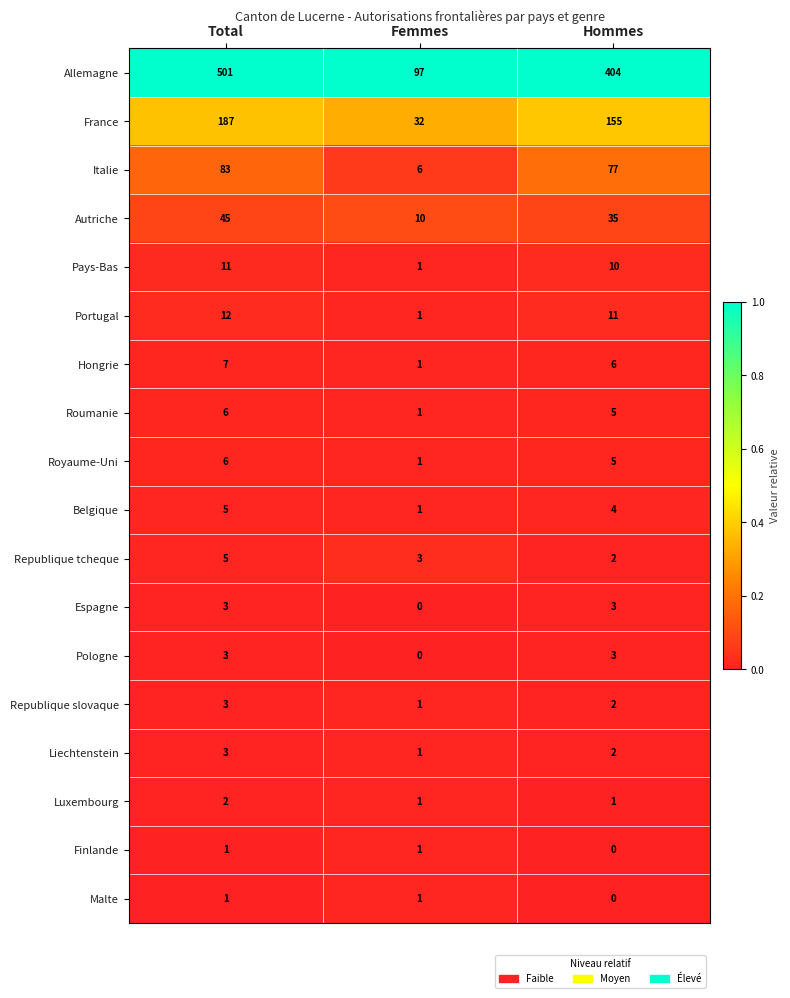

What is the difference between the Republique tcheque values at Total and Hommes?

3